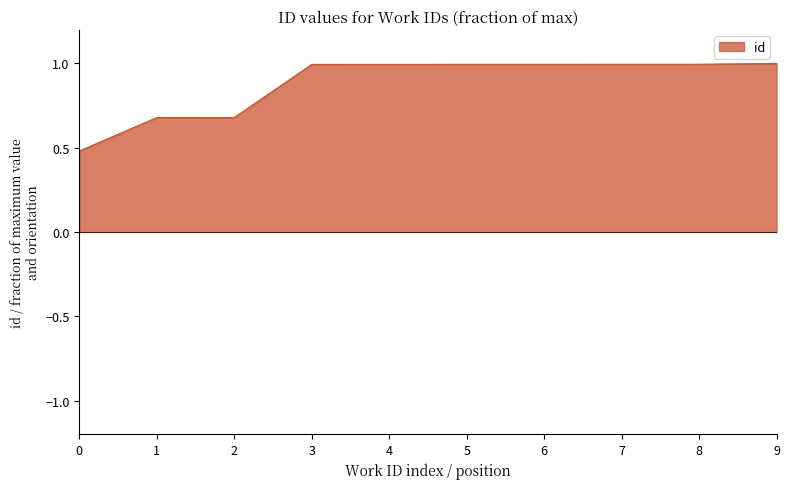

The value of id at 1 is 0.3. True or false?

False